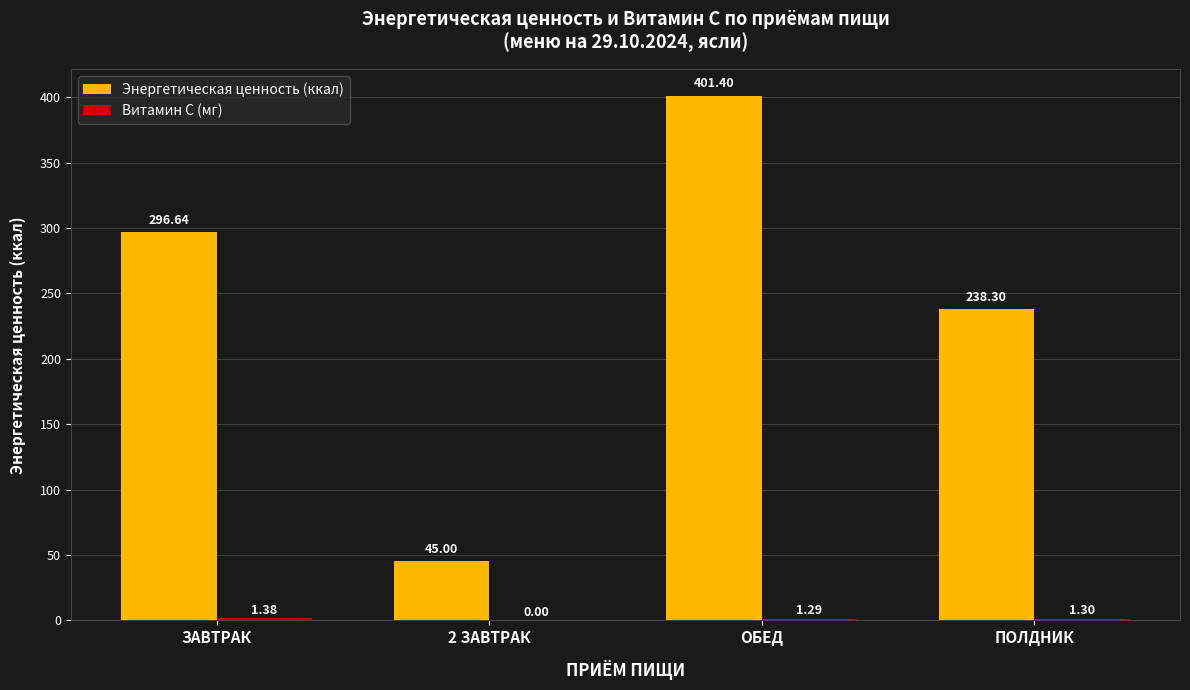

Between 2 ЗАВТРАК and ОБЕД, which series saw the biggest shift?

Энергетическая ценность (ккал)